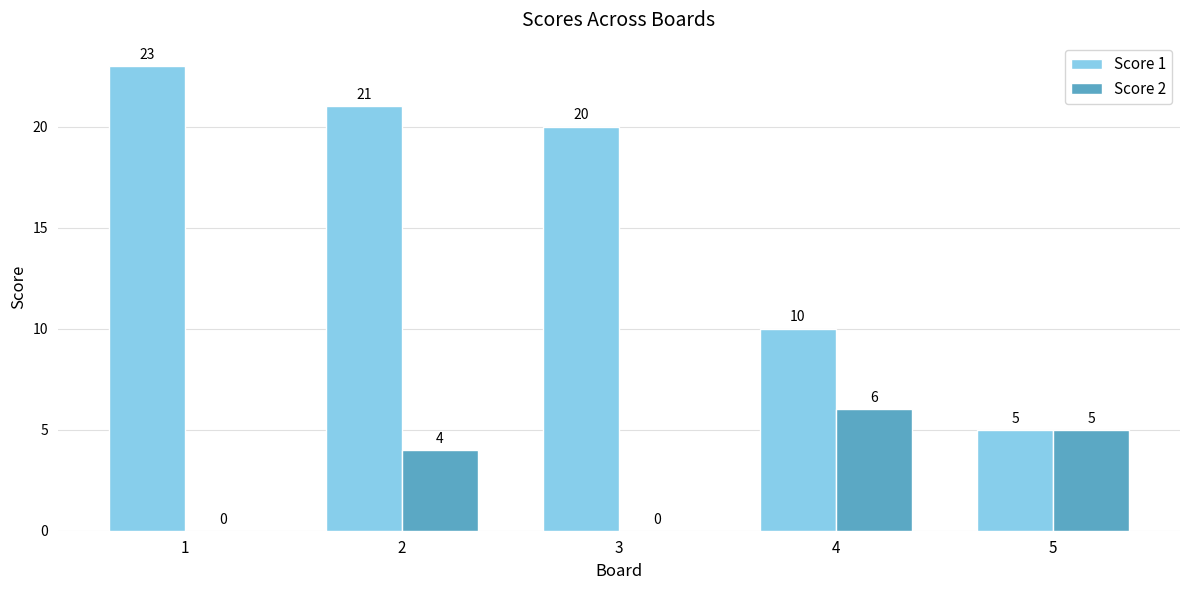

Which series changed the most between 1 and 2?

Score 2